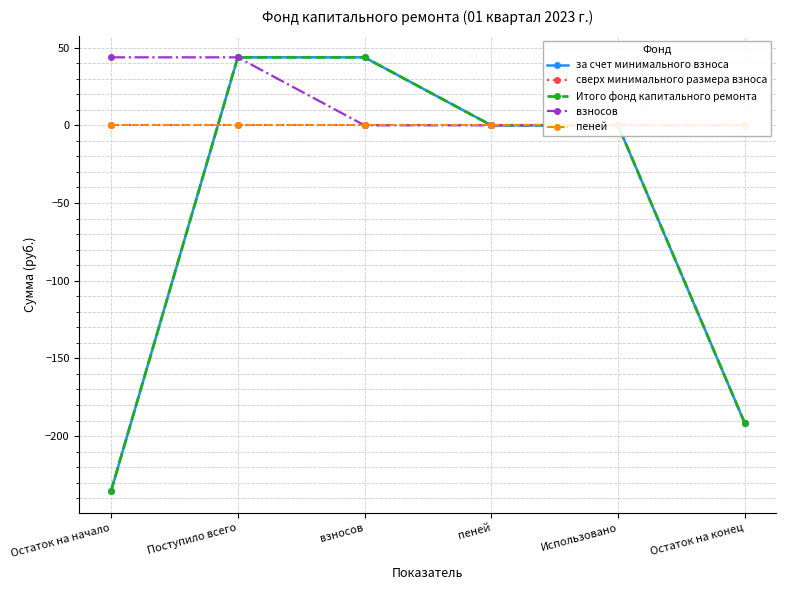

Which series has the largest total across all categories?

взносов